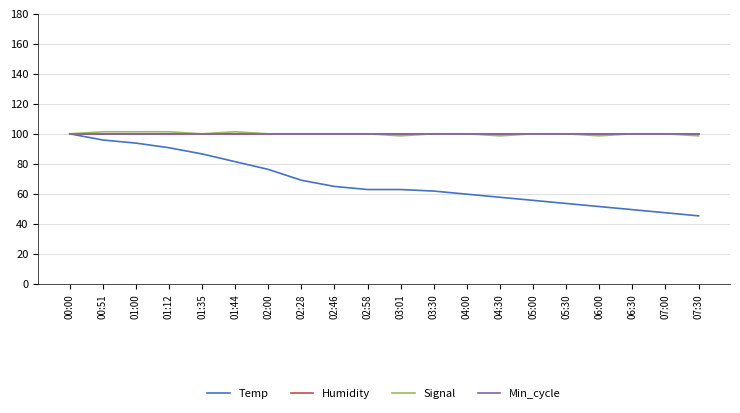

Which series has the largest total across all categories?

Humidity